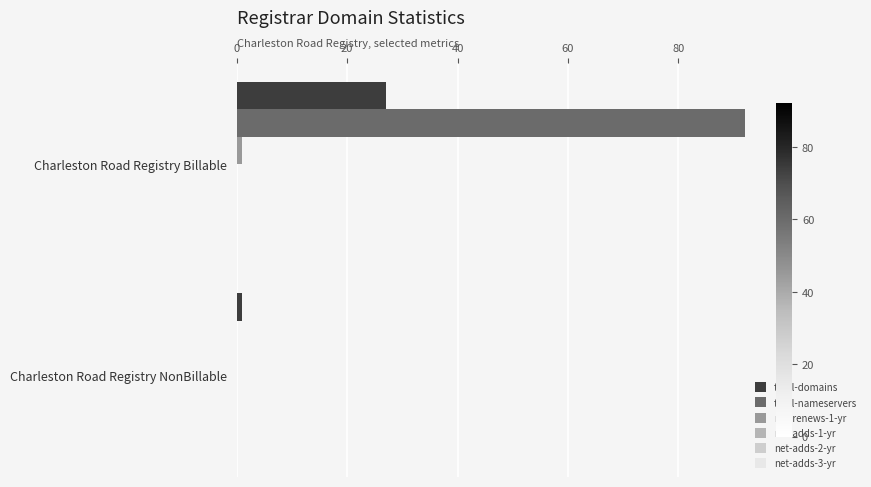

True or false: total-domains has a value of 39 at Charleston Road Registry Billable.

False